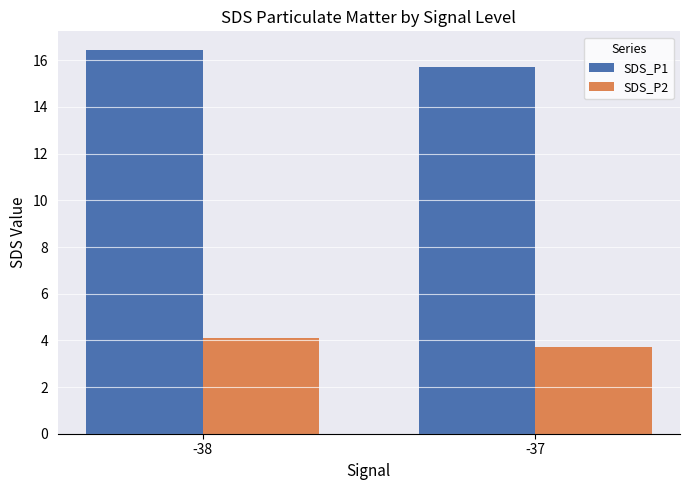

Reading left to right, extract all data points from this chart.

SDS_P1: -38=16.4	-37=15.7
SDS_P2: -38=4.1	-37=3.7